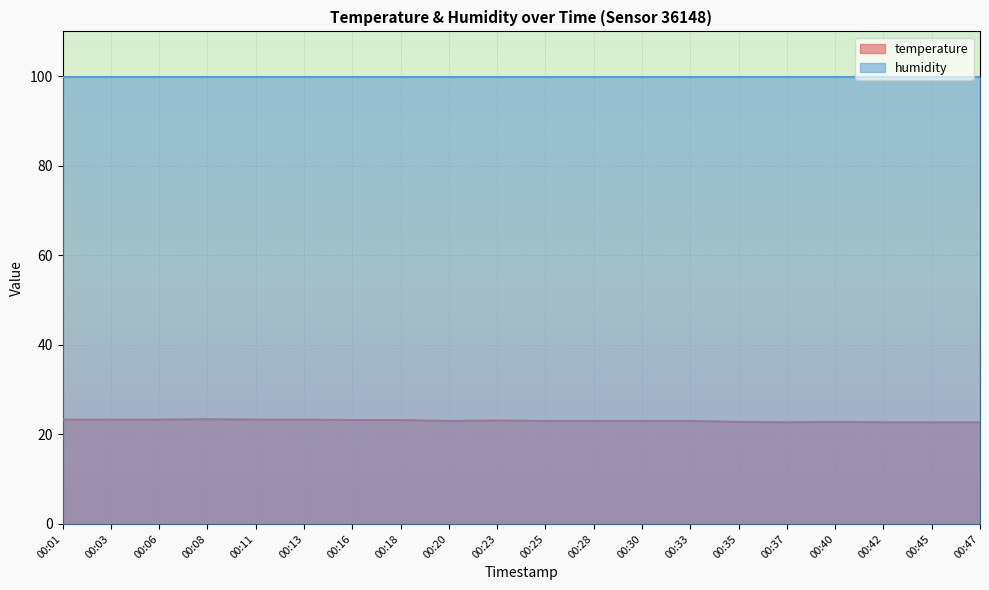

What is the value of the 5th point from the left?

23.3